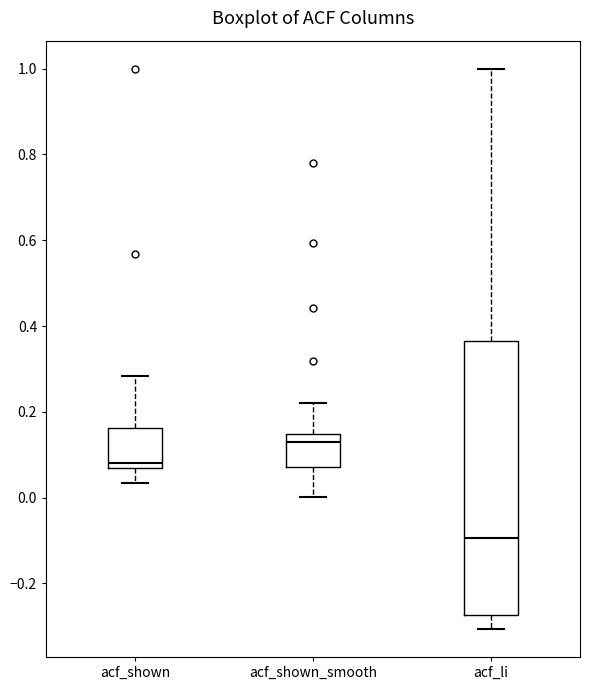

Reading left to right, transcribe this box plot: for each box, give where its median line is, the range the box spans, and where its two whiskers end, as read against the y-axis. The values are not printed on the chart, so give them approximately, as read against the axis.

acf_shown: median 0.08 (just above the box's lower edge), box 0.08 to 0.16, whiskers 0.04 to 0.28
acf_shown_smooth: median 0.14 (just below the box's upper edge), box 0.08 to 0.14, whiskers 0.00 to 0.22
acf_li: median -0.10, box -0.28 to 0.36, whiskers -0.30 to 1.00